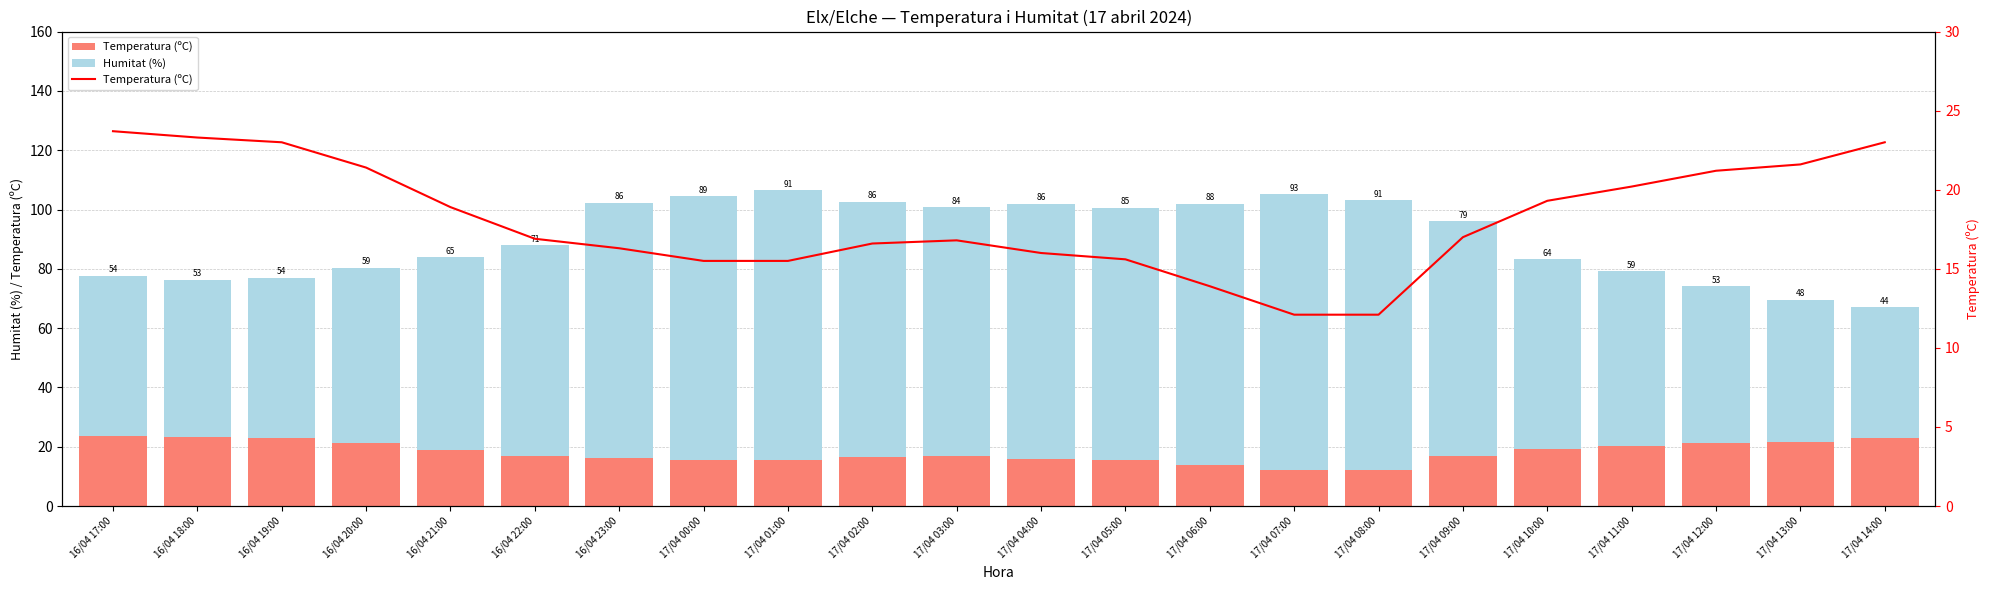

Reading left to right, transcribe all the data shown in this chart.

Temperatura (ºC): 16/04 17:00=23.7	16/04 18:00=23.3	16/04 19:00=23.0	16/04 20:00=21.4	16/04 21:00=18.9	16/04 22:00=16.9	16/04 23:00=16.3	17/04 00:00=15.5	17/04 01:00=15.5	17/04 02:00=16.6	17/04 03:00=16.8	17/04 04:00=16.0	17/04 05:00=15.6	17/04 06:00=13.9	17/04 07:00=12.1	17/04 08:00=12.1	17/04 09:00=17.0	17/04 10:00=19.3	17/04 11:00=20.2	17/04 12:00=21.2	17/04 13:00=21.6	17/04 14:00=23.0
Humitat (%): 16/04 17:00=54.0	16/04 18:00=53.0	16/04 19:00=54.0	16/04 20:00=59.0	16/04 21:00=65.0	16/04 22:00=71.0	16/04 23:00=86.0	17/04 00:00=89.0	17/04 01:00=91.0	17/04 02:00=86.0	17/04 03:00=84.0	17/04 04:00=86.0	17/04 05:00=85.0	17/04 06:00=88.0	17/04 07:00=93.0	17/04 08:00=91.0	17/04 09:00=79.0	17/04 10:00=64.0	17/04 11:00=59.0	17/04 12:00=53.0	17/04 13:00=48.0	17/04 14:00=44.0